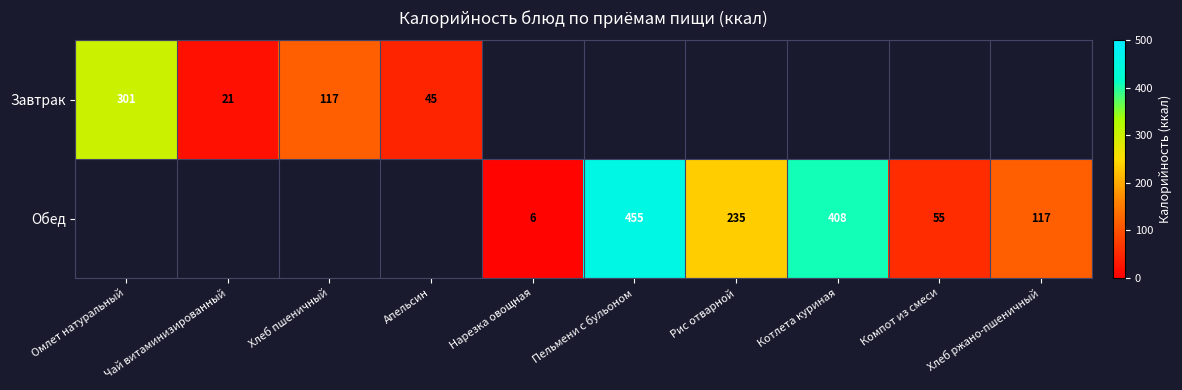

How many series are shown in this chart?

2